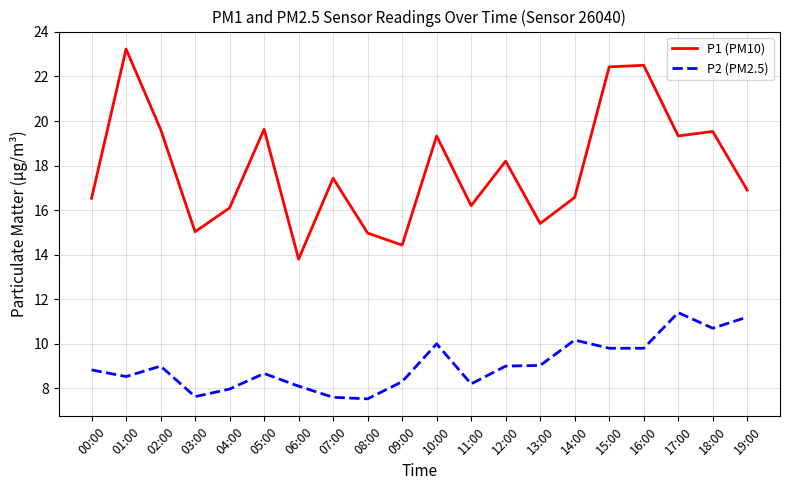

Rank the series by their average value, from lowest to highest.

P2 (PM2.5), P1 (PM10)